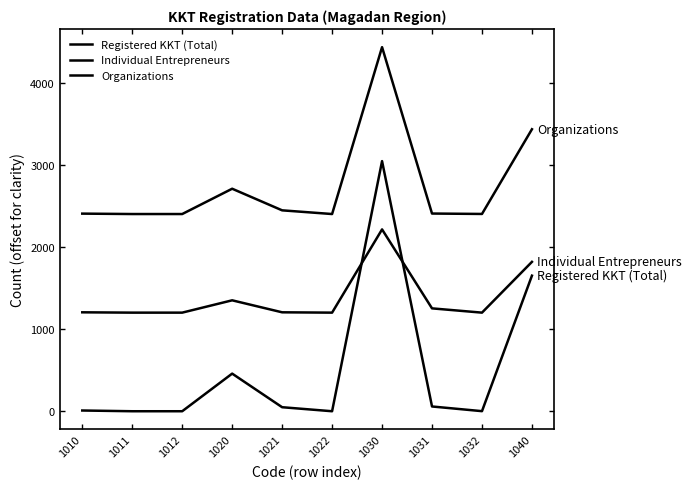

How many lines are shown in the chart?

3